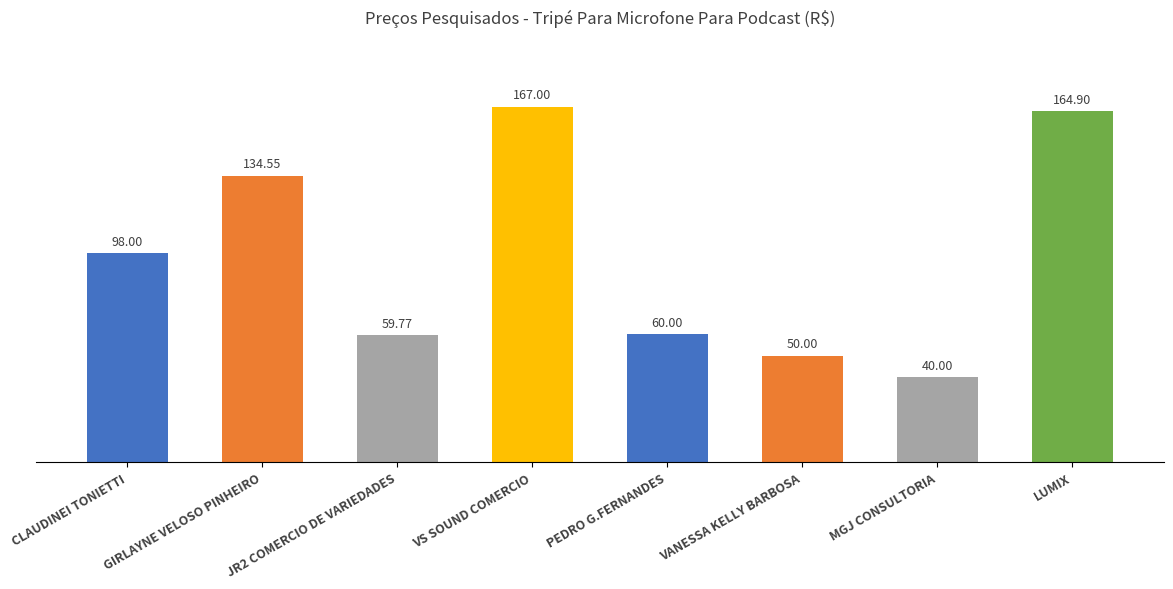

What is the difference between the values at JR2 COMERCIO DE VARIEDADES and CLAUDINEI TONIETTI?

38.2